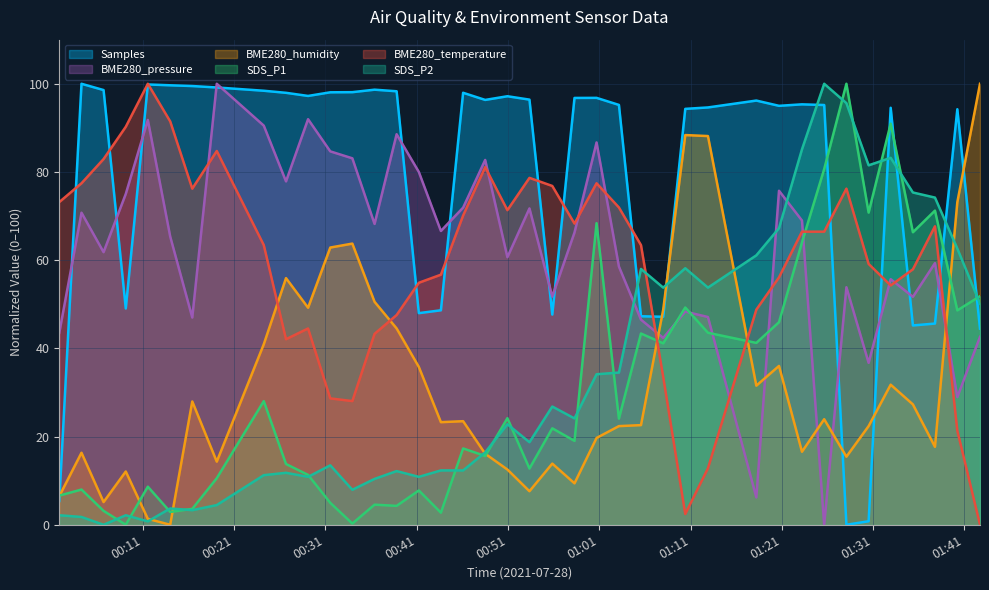

What is the difference between the maximum and minimum values in the Samples series?

100.0